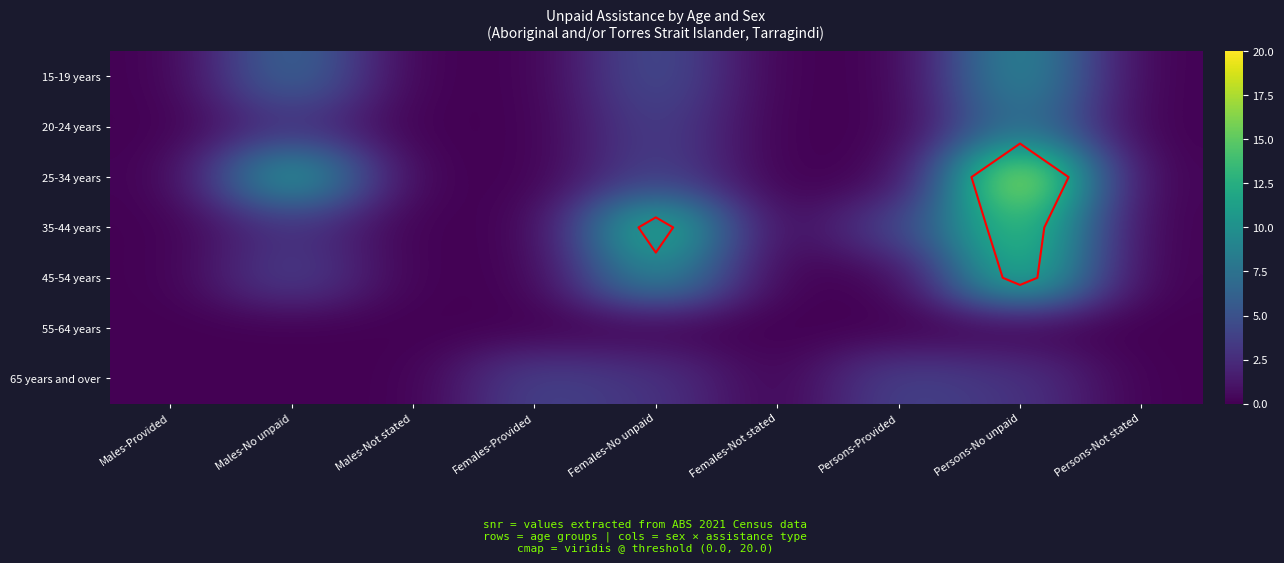

At how many categories does at least one series exceed 11?

3